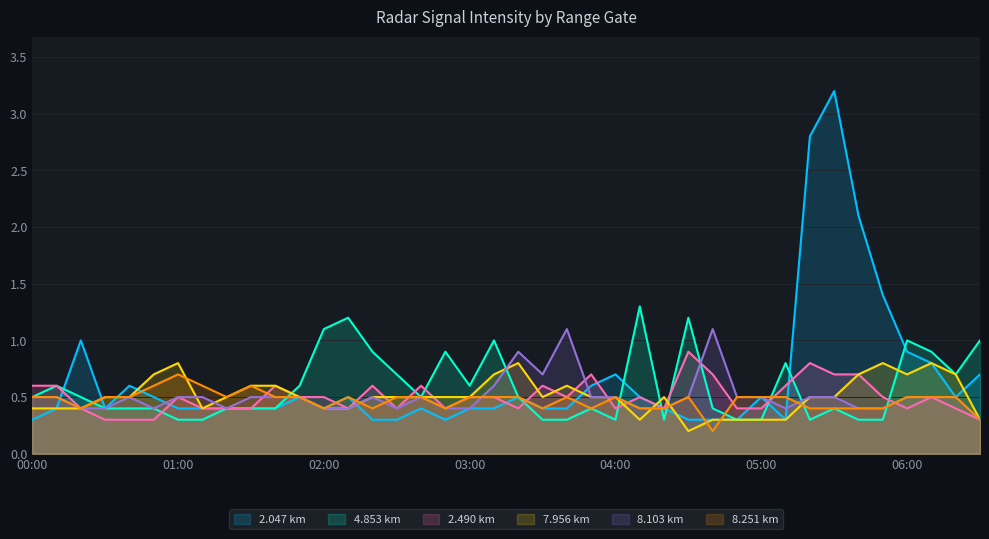

How many series are shown in this chart?

6